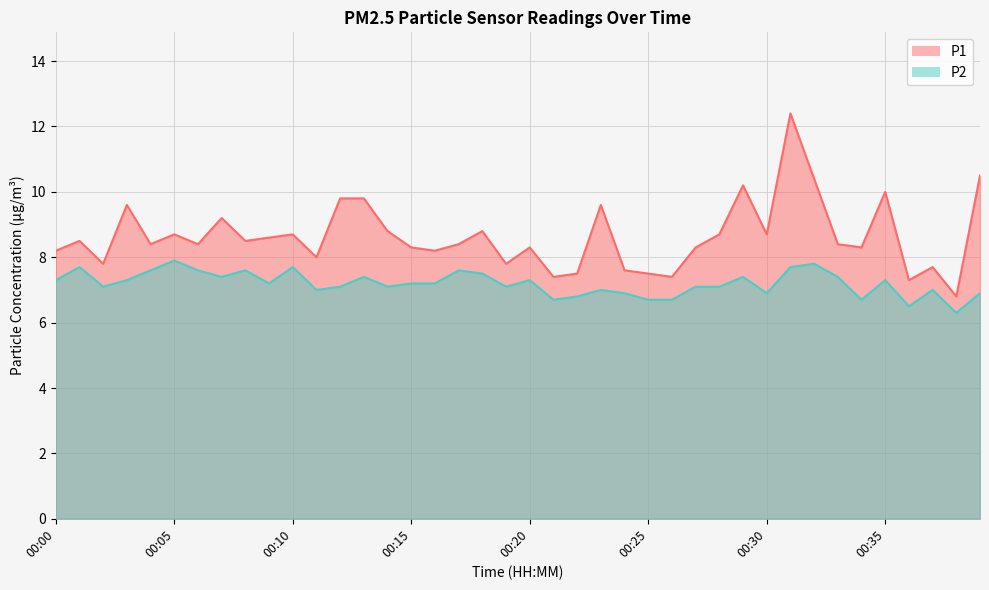

What value does the P1 series have at 00:20?

8.3